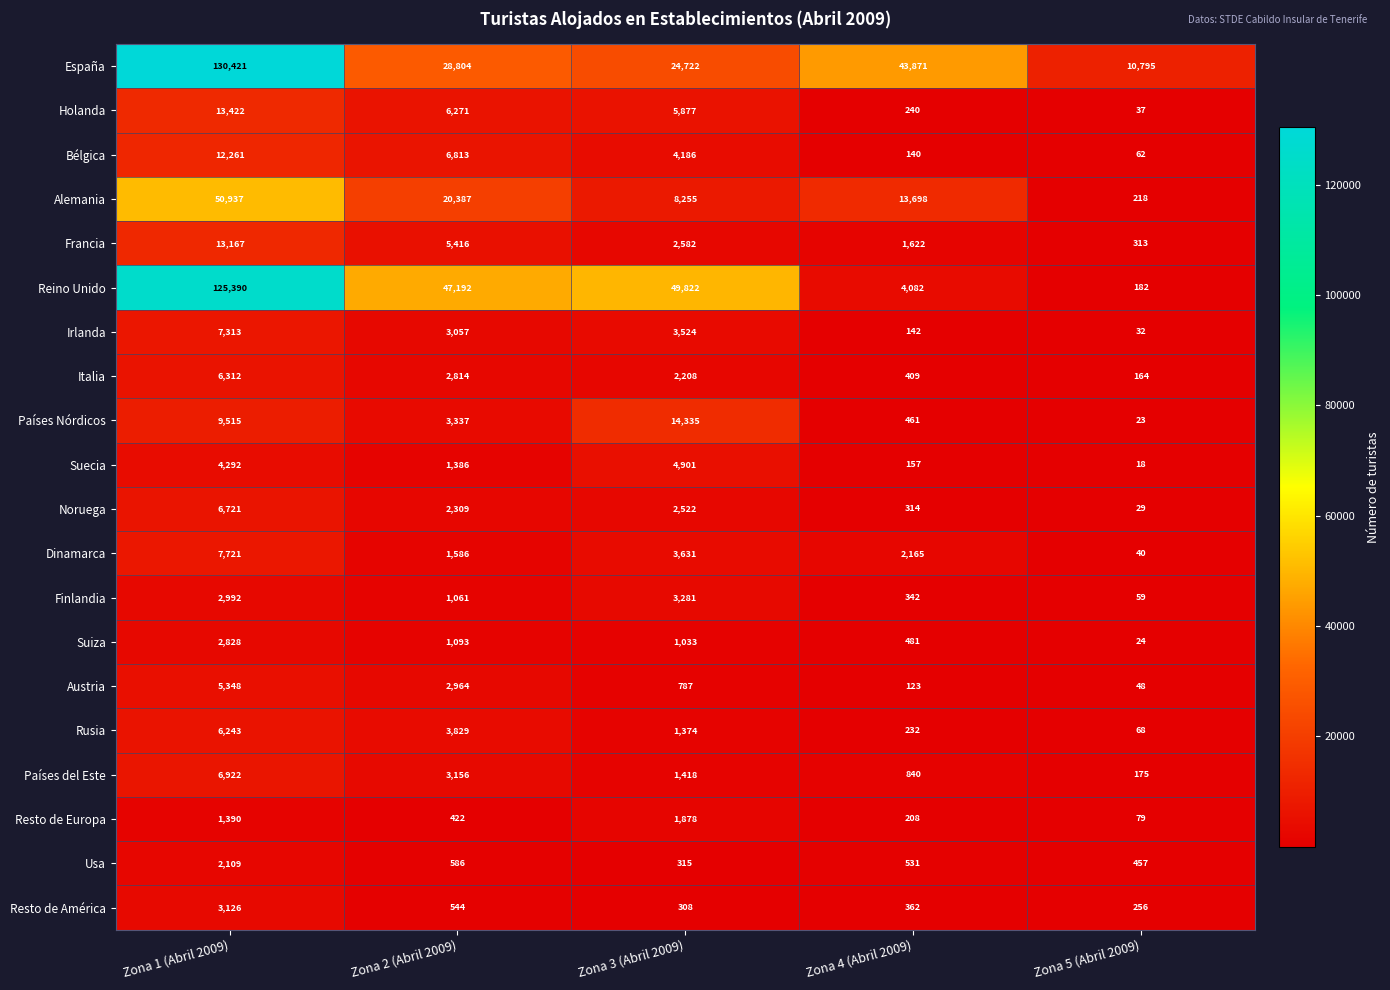

True or false: Resto de América has a value of 982 at Zona 1 (Abril 2009).

False